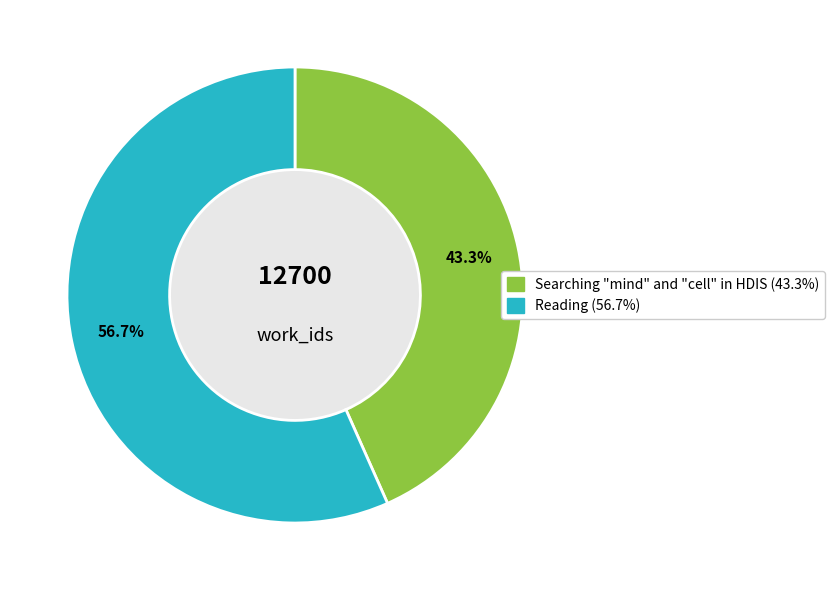

To the nearest percent, what is the combined percentage of Searching "mind" and "cell" in HDIS and Reading?

100%